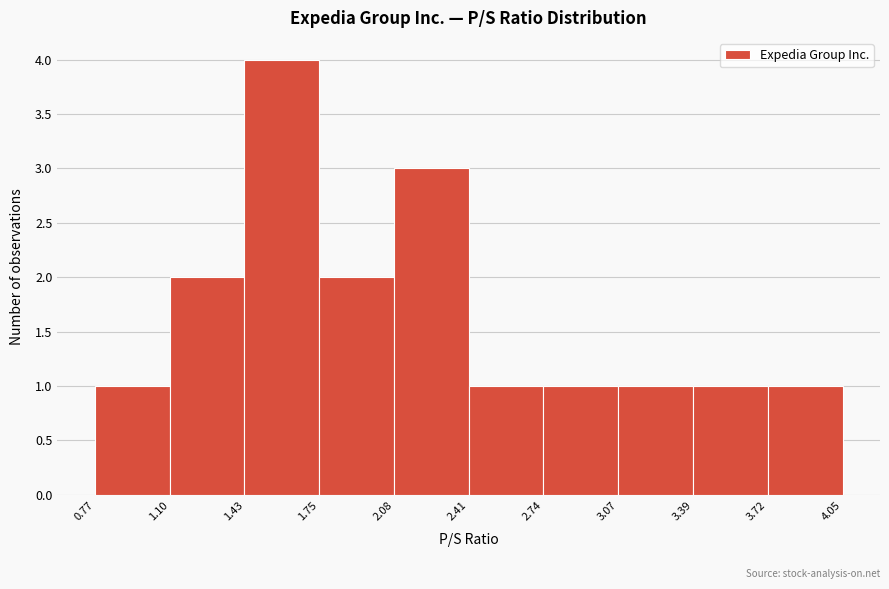

Which range on the x-axis has the tallest bar?

1.43 to 1.75